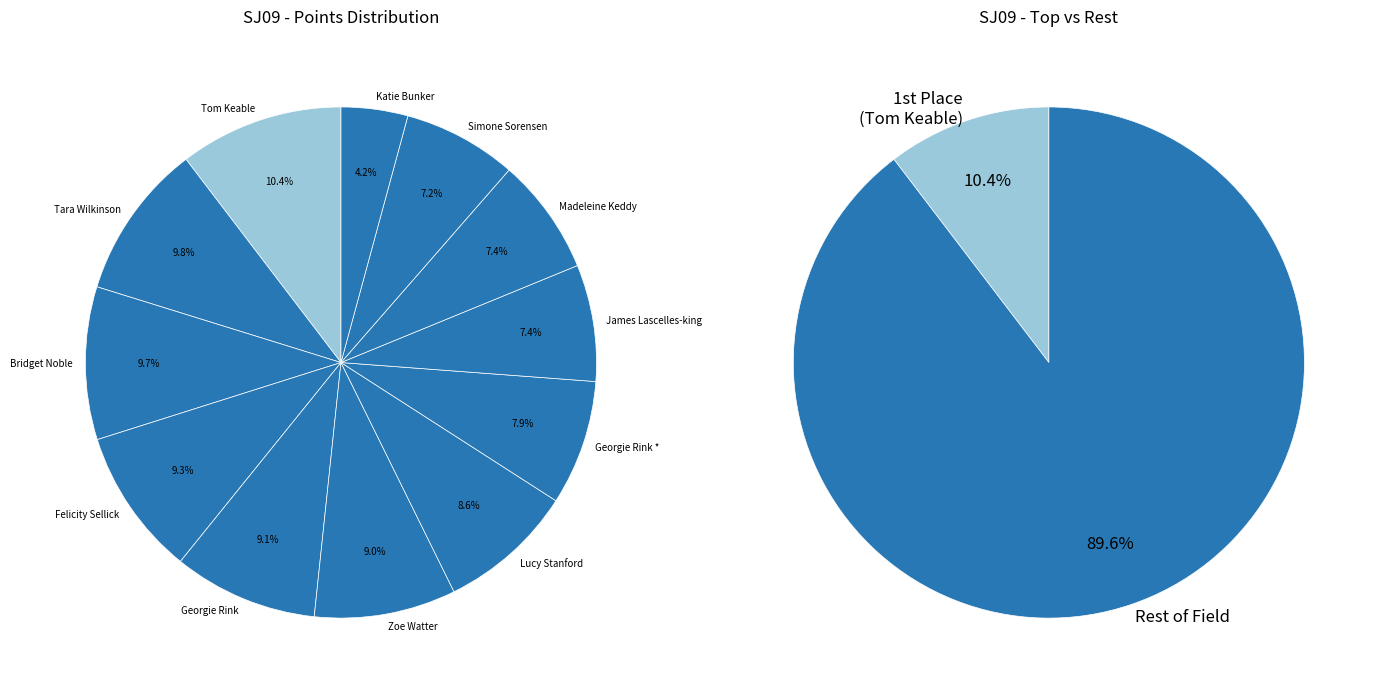

Rank the categories by value from lowest to highest.

Katie Bunker, Simone Sorensen, James Lascelles-king, Madeleine Keddy, Georgie Rink *, Lucy Stanford, Zoe Watter, Georgie Rink, Felicity Sellick, Bridget Noble, Tara Wilkinson, Tom Keable